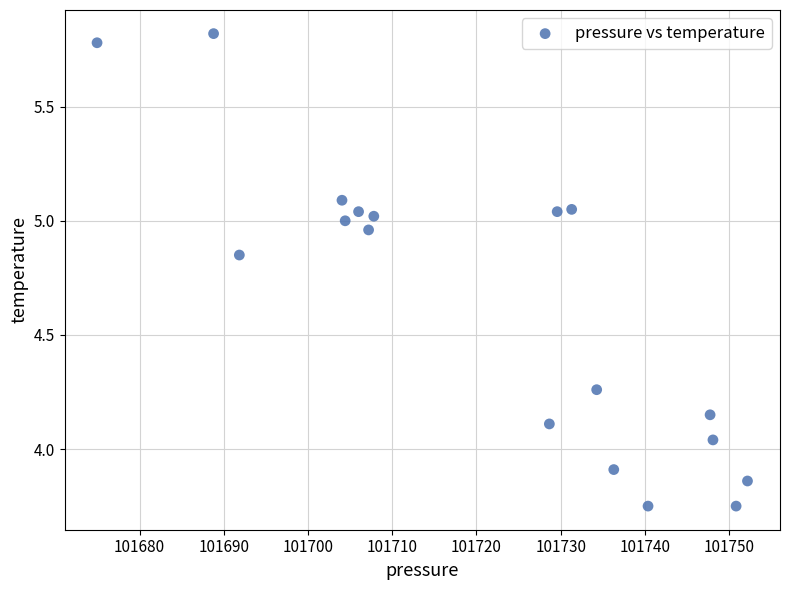

What is the range of X values (max minus min)?

77.2